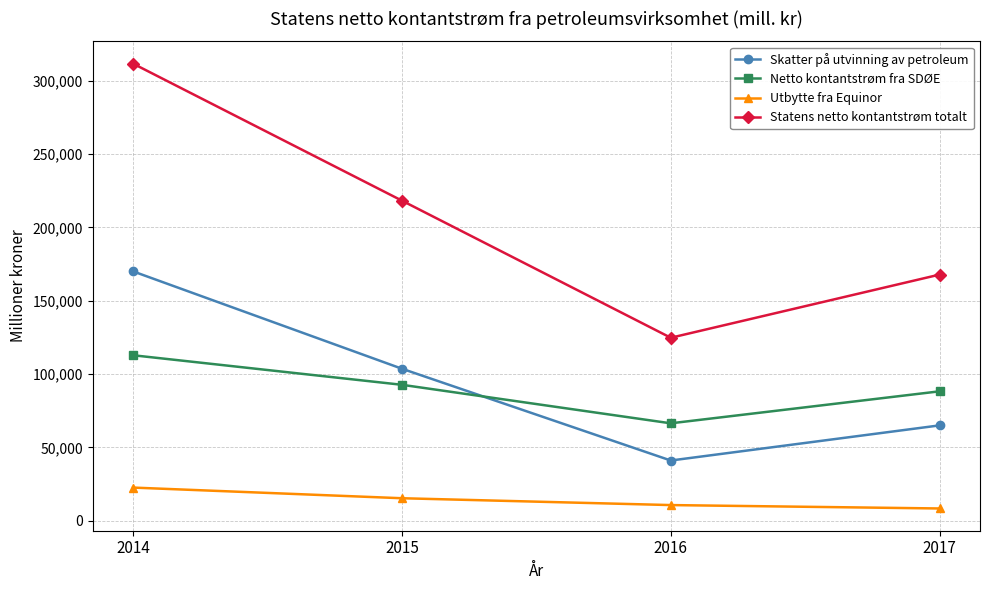

In Statens netto kontantstrøm totalt, how many points are lower than both neighbors (excluding endpoints)?

1